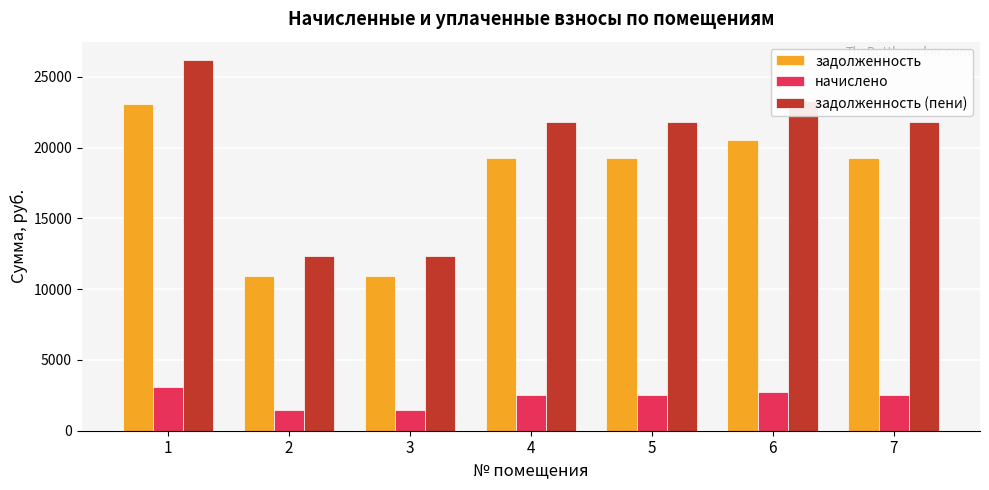

What is the smallest value displayed?

1445.9